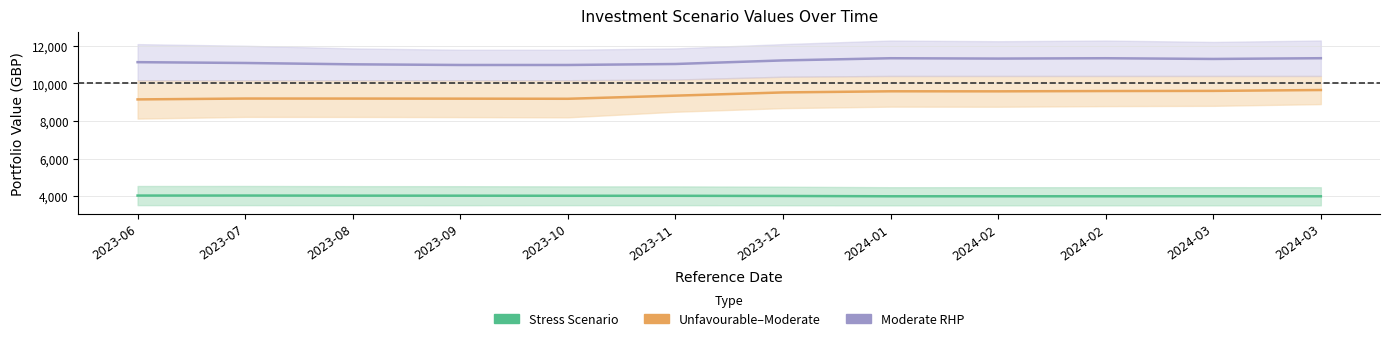

True or false: Unfavourable–Moderate Midline has more than 2 interior local peaks.

False